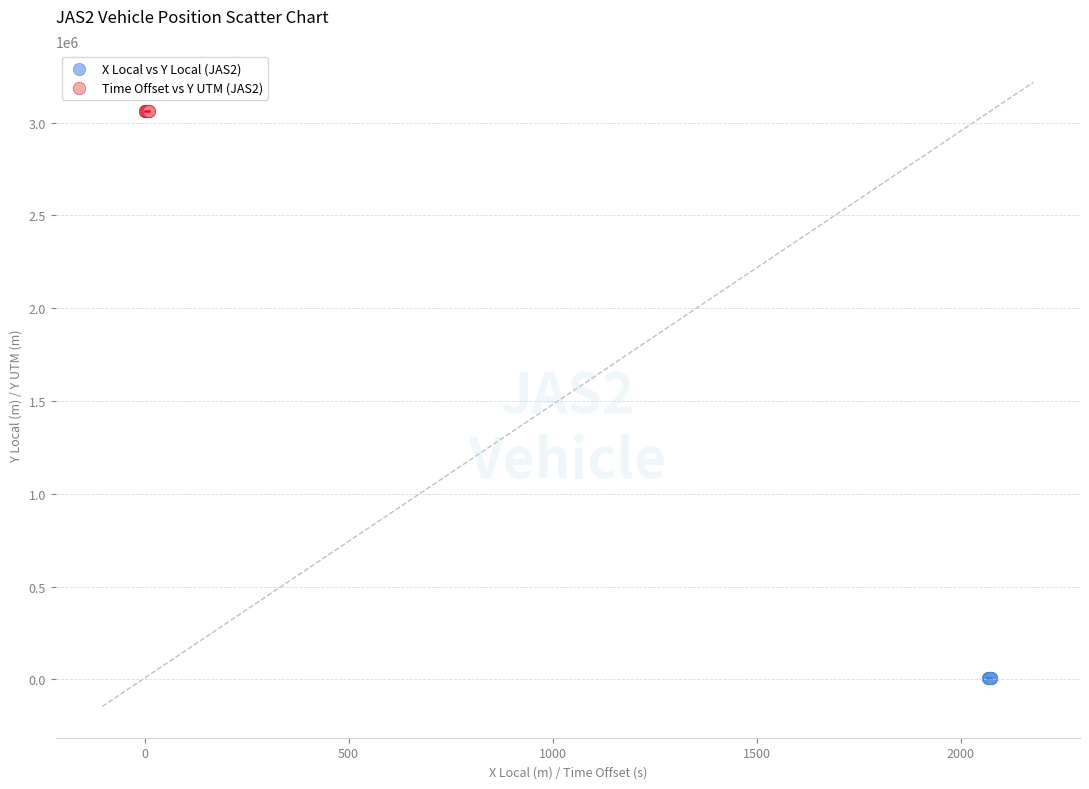

Which series contains the lowest Y value?

X Local vs Y Local (JAS2)